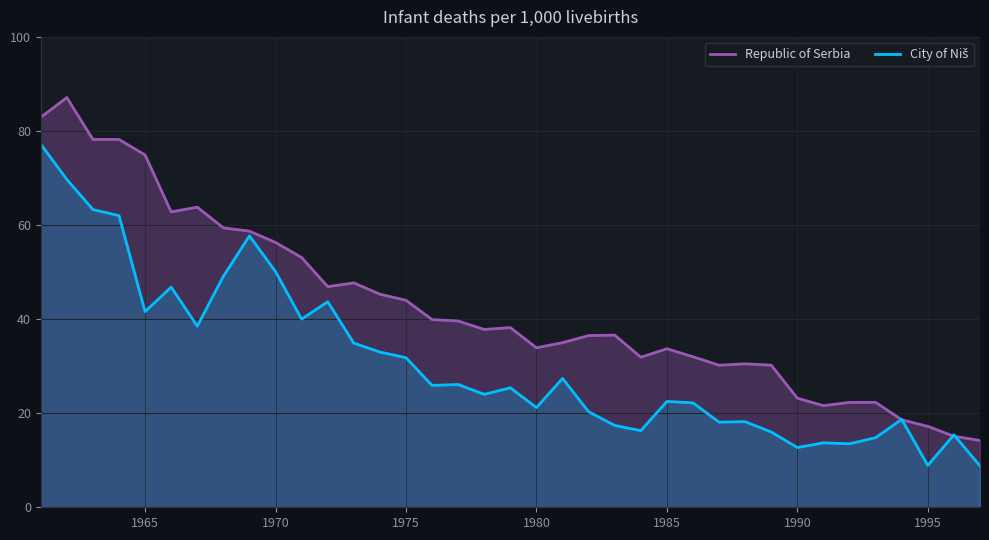

Does the chart have visible grid lines?

Yes